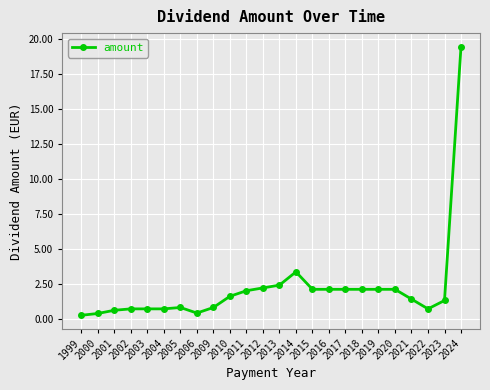

Is it true that the value at 2011 is 2.0?

True